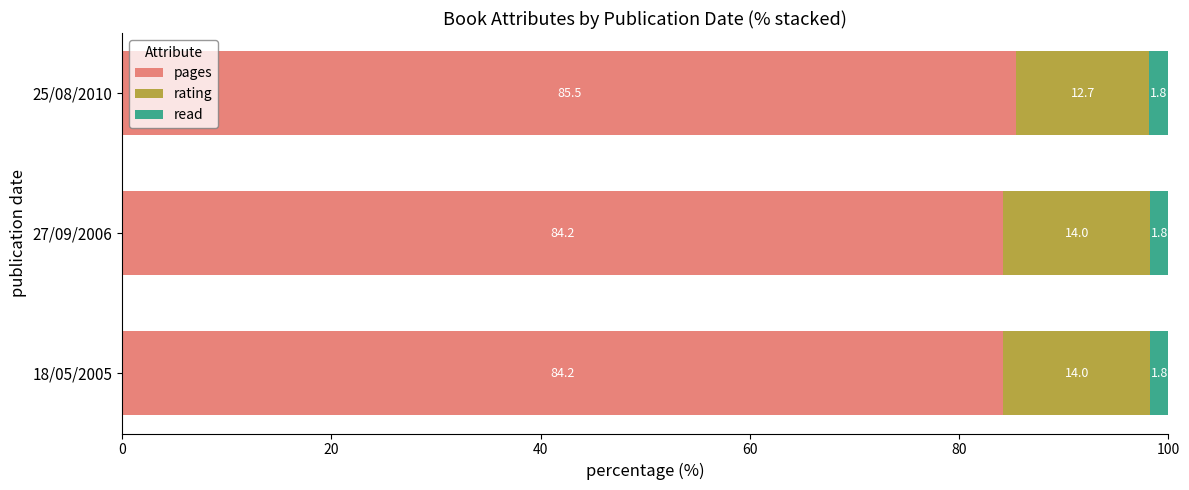

The pages series shows 110.1 at 27/09/2006. True or false?

False